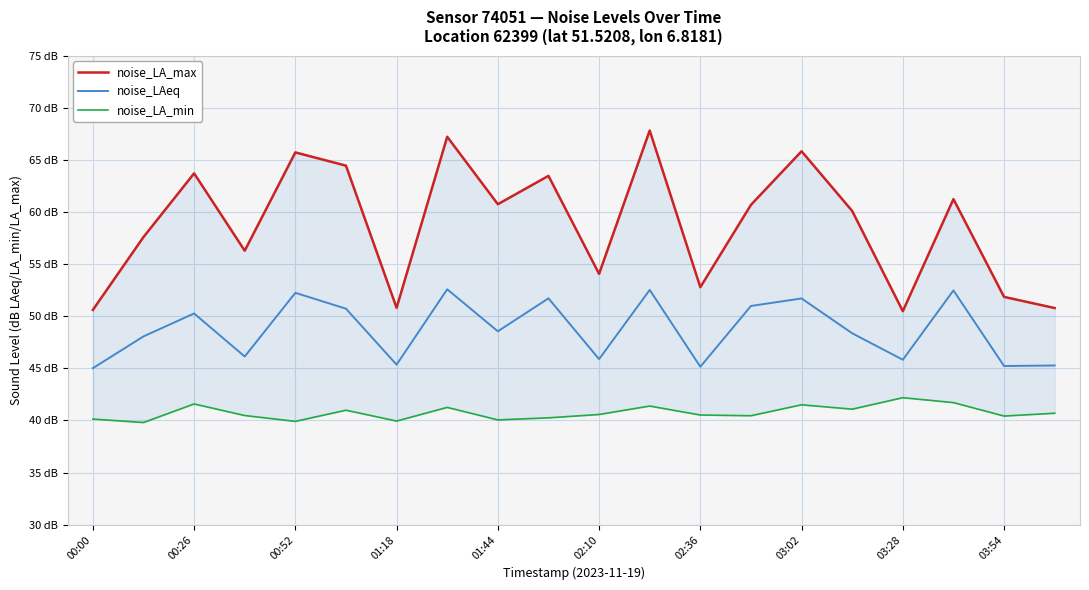

Which series has the widest spread of values?

noise_LA_max